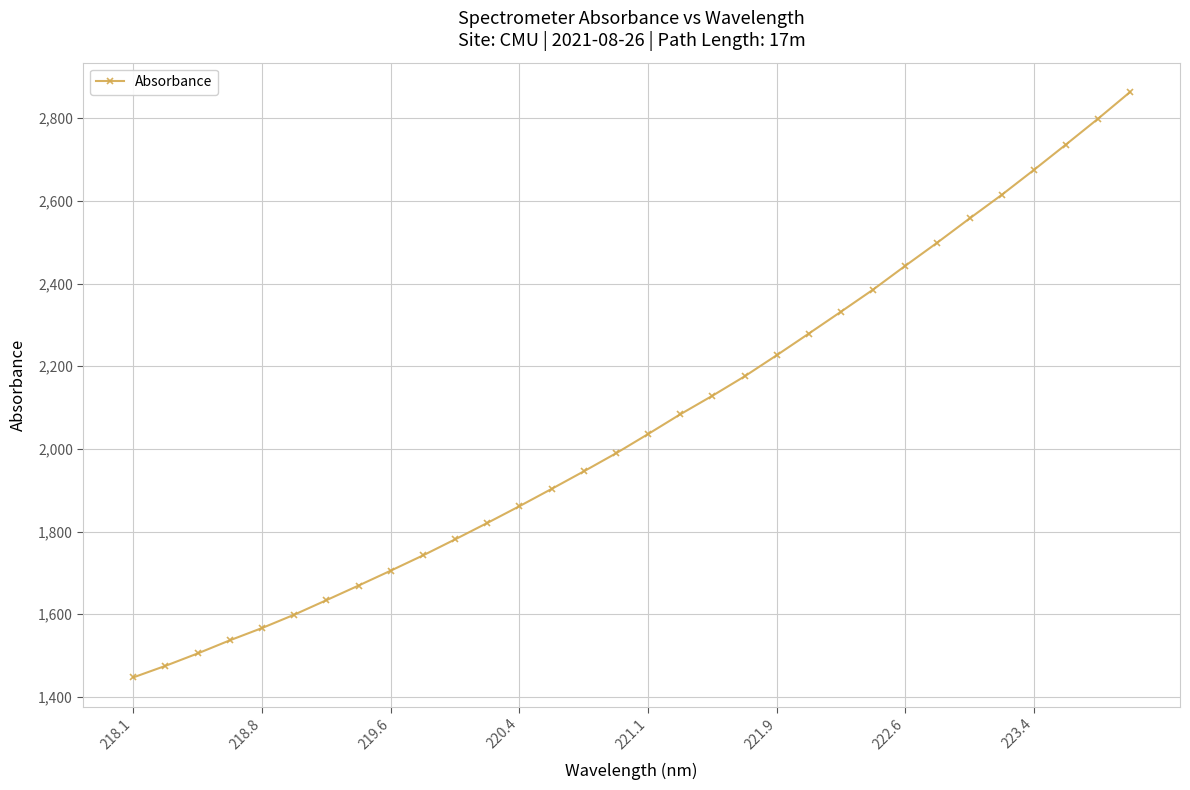

What is the minimum value shown in the chart?

1447.1